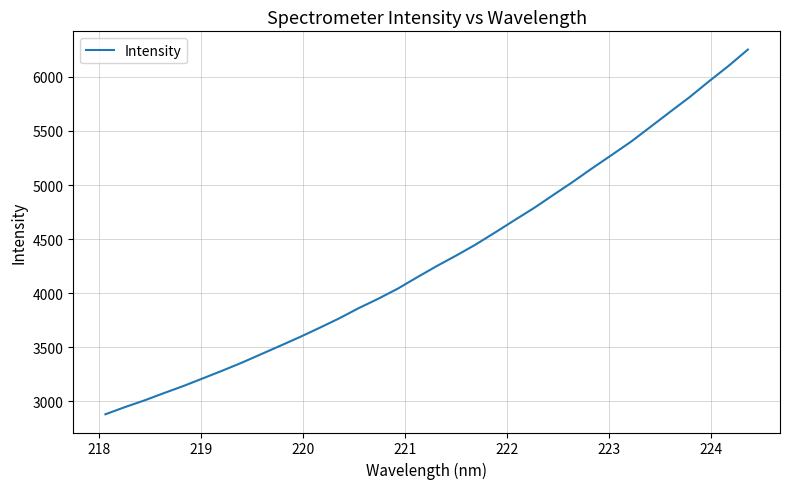

True or false: the data has more than 2 interior local peaks.

False